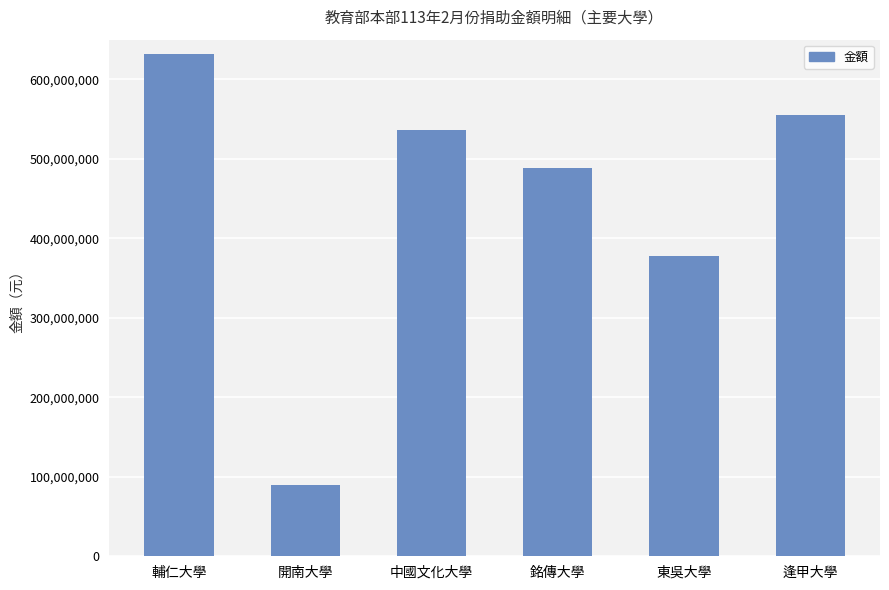

Rank the categories by value from highest to lowest.

輔仁大學, 逢甲大學, 中國文化大學, 銘傳大學, 東吳大學, 開南大學